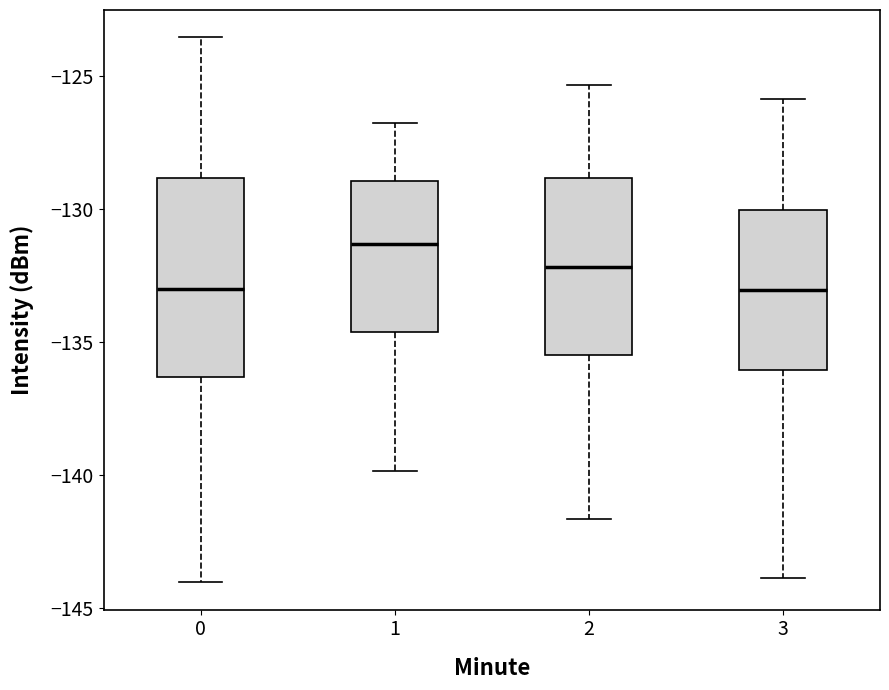

Where does the median line of the box at x = 1 sit on the y-axis? The values are not printed on the chart, so give them approximately, as read against the axis.

-131.5